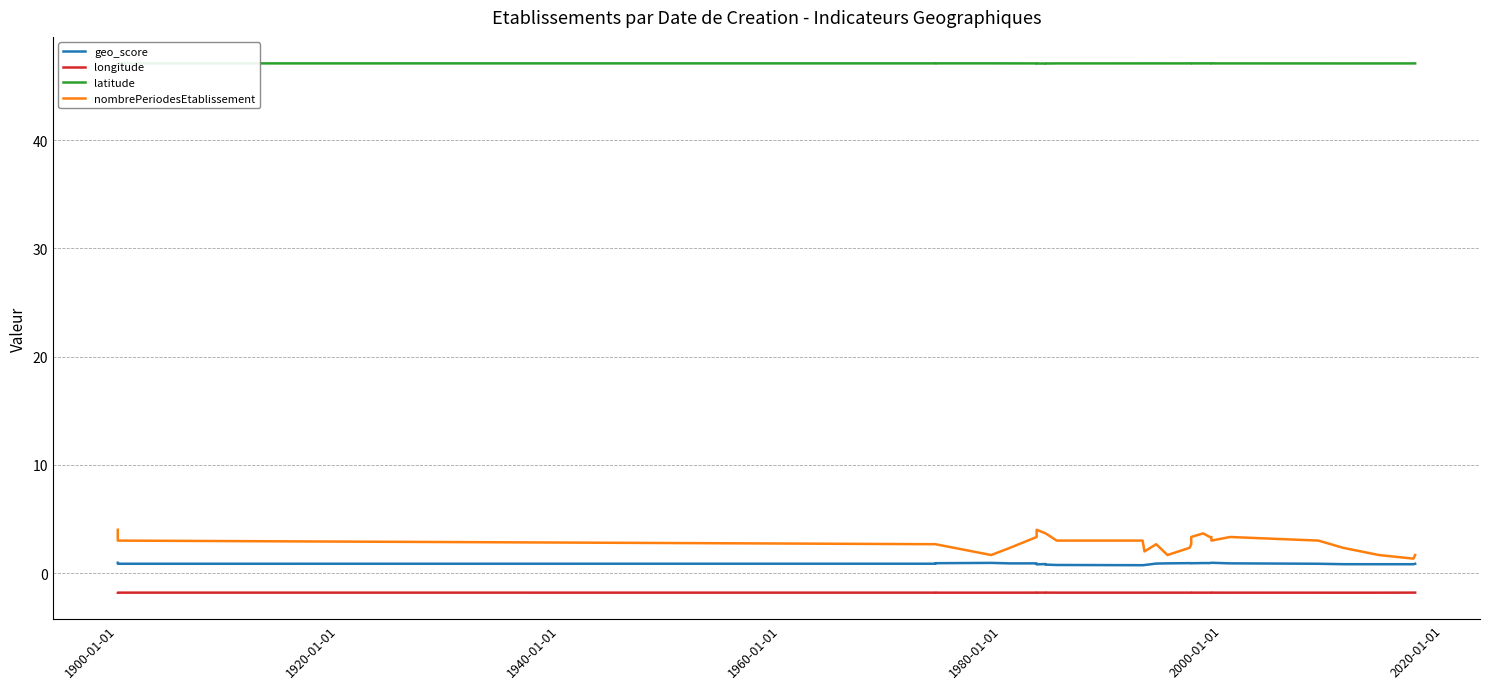

What is the minimum value shown in the chart?

-1.8